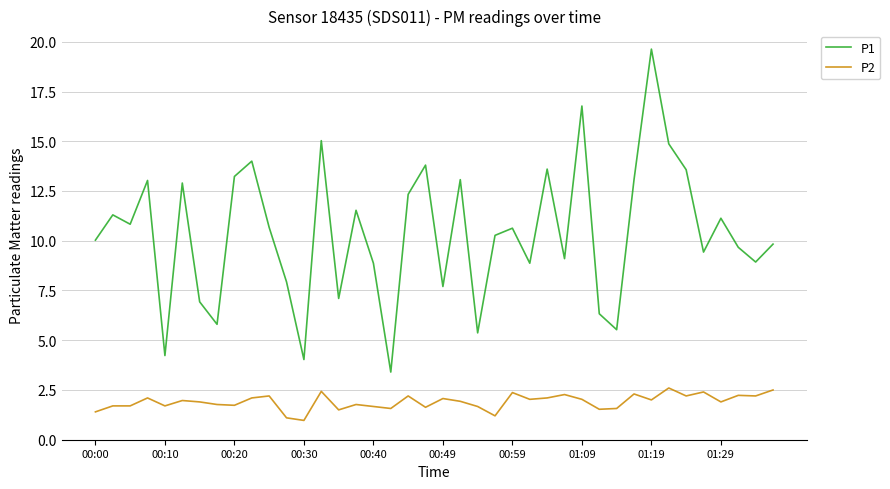

Does the chart display data point markers on the line(s)?

No